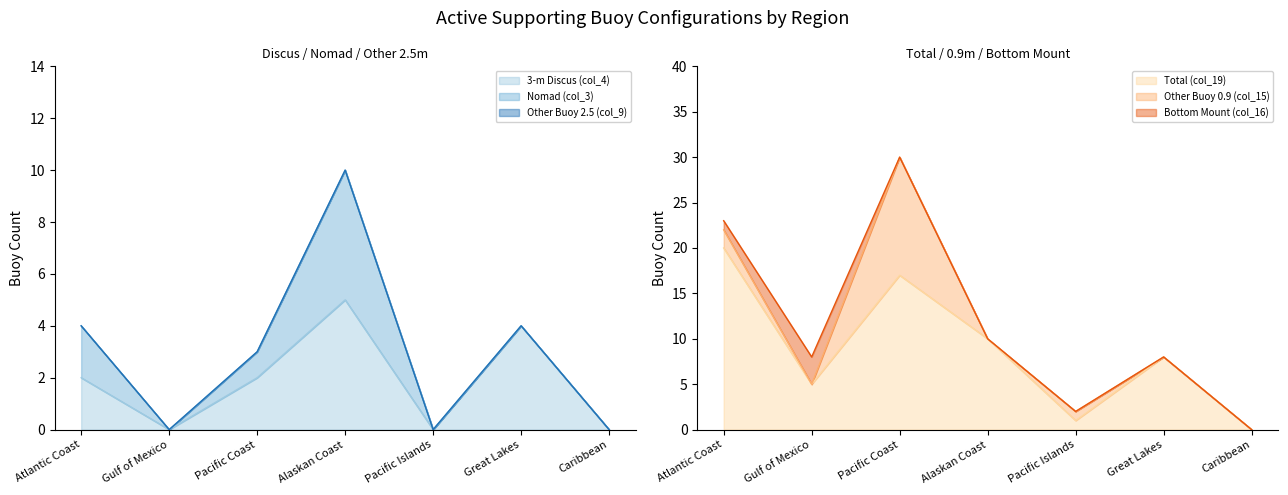

Reading right to left, extract all data points from this chart.

3-m Discus (col_4): Caribbean=0	Great Lakes=4	Pacific Islands=0	Alaskan Coast=5	Pacific Coast=2	Gulf of Mexico=0	Atlantic Coast=2
Nomad (col_3): Caribbean=0	Great Lakes=0	Pacific Islands=0	Alaskan Coast=5	Pacific Coast=1	Gulf of Mexico=0	Atlantic Coast=2
Other Buoy 2.5 (col_9): Caribbean=0	Great Lakes=0	Pacific Islands=0	Alaskan Coast=0	Pacific Coast=0	Gulf of Mexico=0	Atlantic Coast=0
Total (col_19): Caribbean=0	Great Lakes=8	Pacific Islands=1	Alaskan Coast=10	Pacific Coast=17	Gulf of Mexico=5	Atlantic Coast=20
Other Buoy 0.9 (col_15): Caribbean=0	Great Lakes=0	Pacific Islands=1	Alaskan Coast=0	Pacific Coast=13	Gulf of Mexico=0	Atlantic Coast=2
Bottom Mount (col_16): Caribbean=0	Great Lakes=0	Pacific Islands=0	Alaskan Coast=0	Pacific Coast=0	Gulf of Mexico=3	Atlantic Coast=1